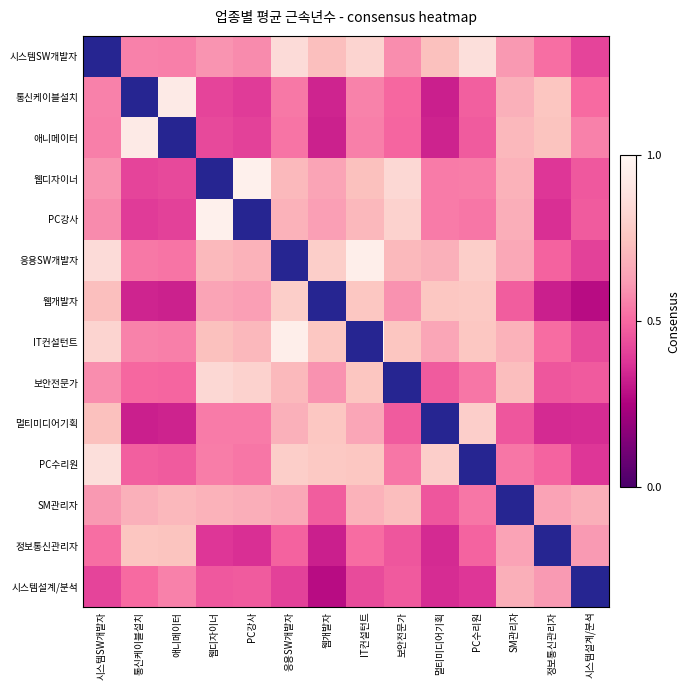

Which series has the widest spread of values?

웹개발자